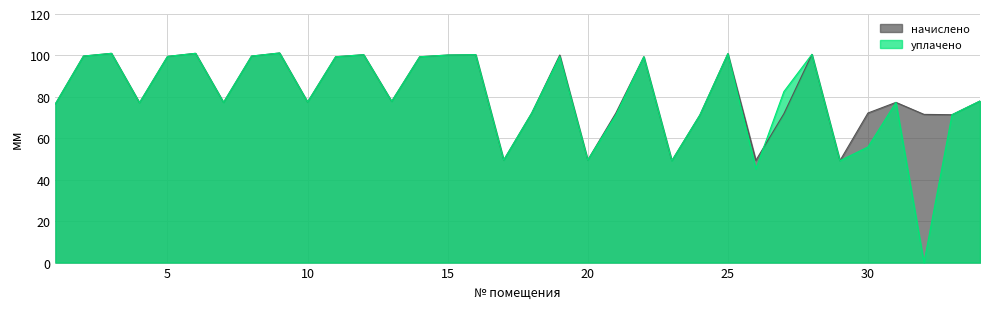

What is the total value across all series at 5?

199.1